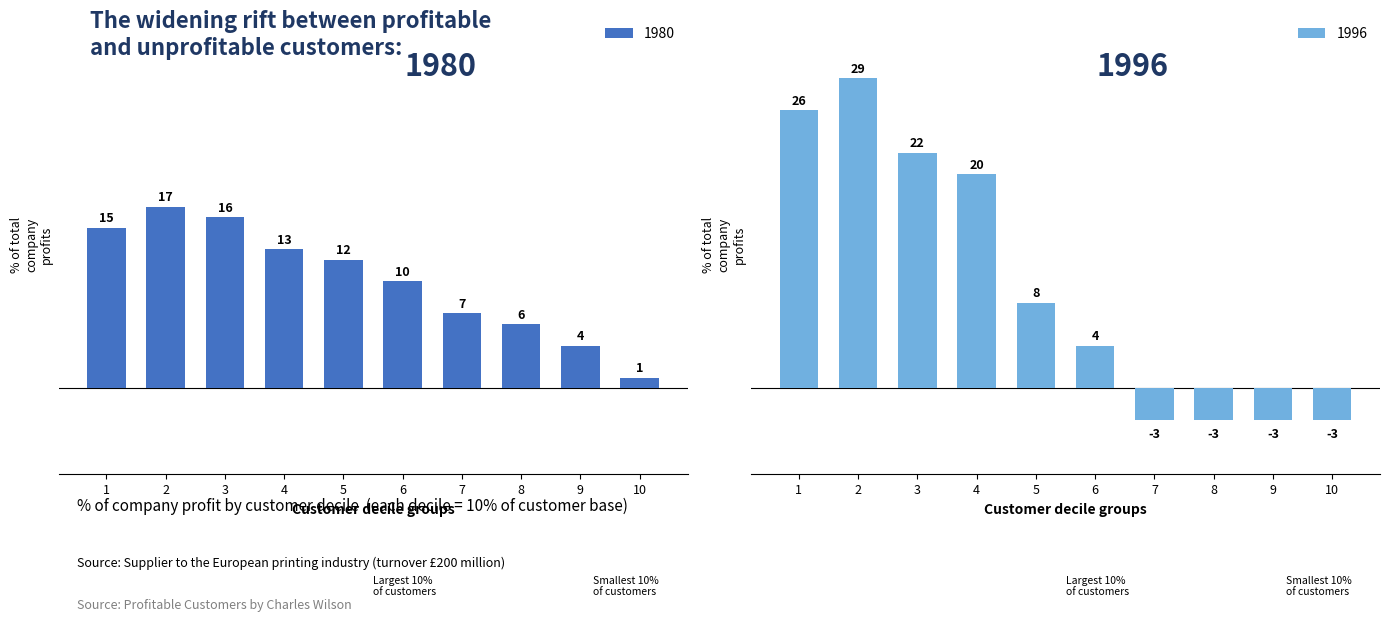

Reading left to right, transcribe all the data shown in this chart.

1980: 1=15	2=17	3=16	4=13	5=12	6=10	7=7	8=6	9=4	10=1
1996: 1=26	2=29	3=22	4=20	5=8	6=4	7=-3	8=-3	9=-3	10=-3